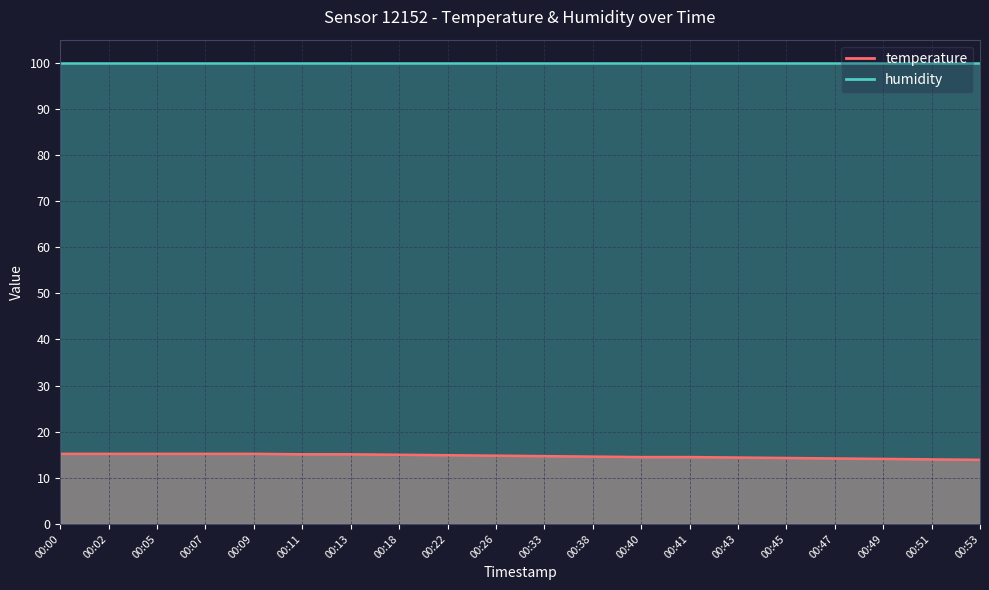

What is the difference between the values at 00:00 and 00:45?

0.9